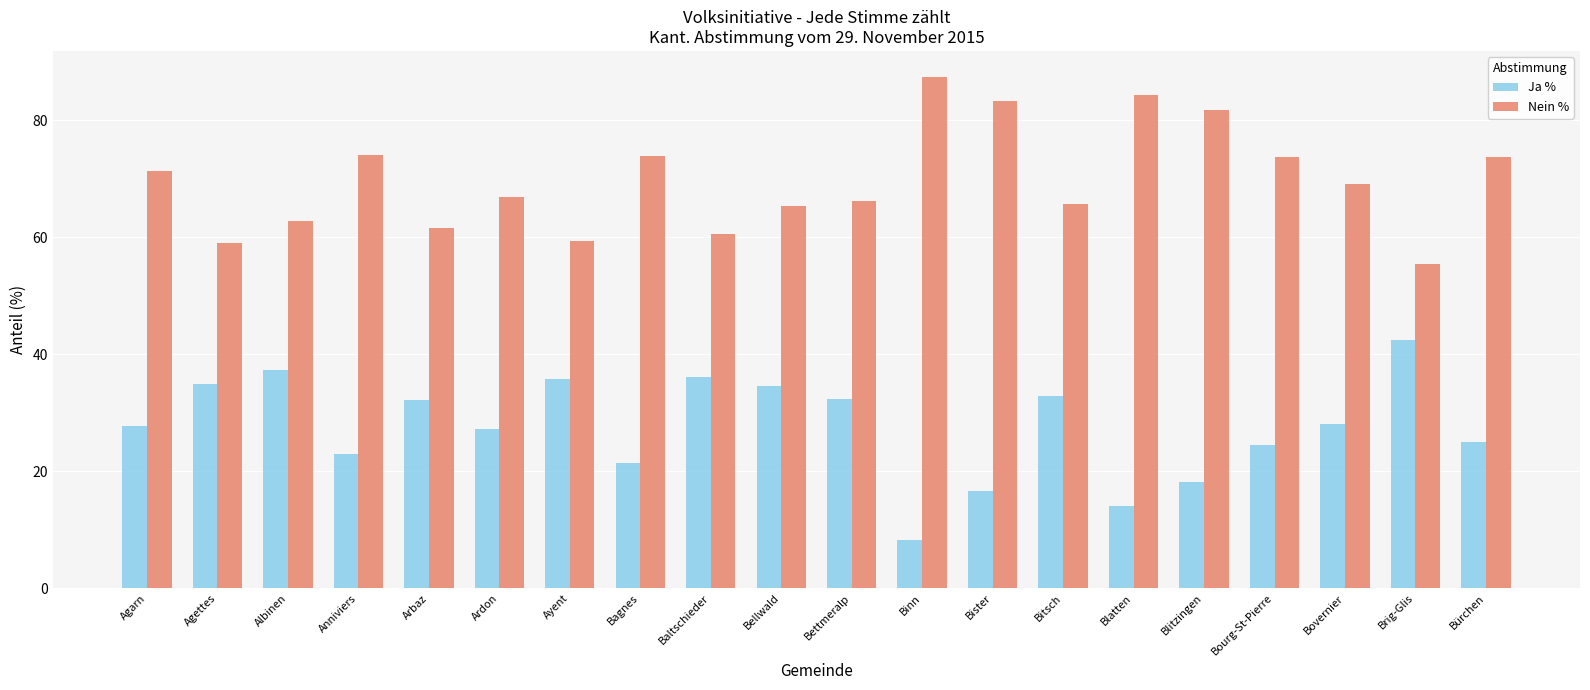

What is the difference between the highest and lowest values at Albinen?

25.4